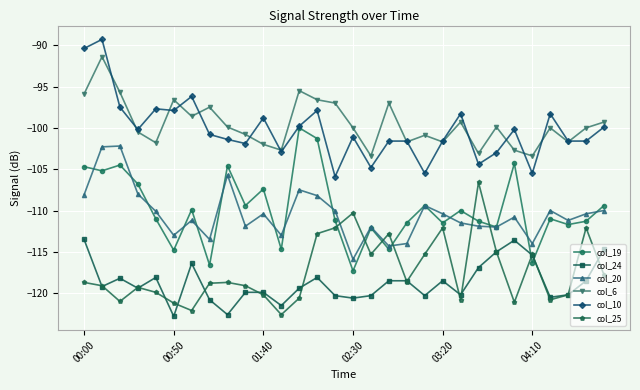

Count the number of data series in this chart.

6